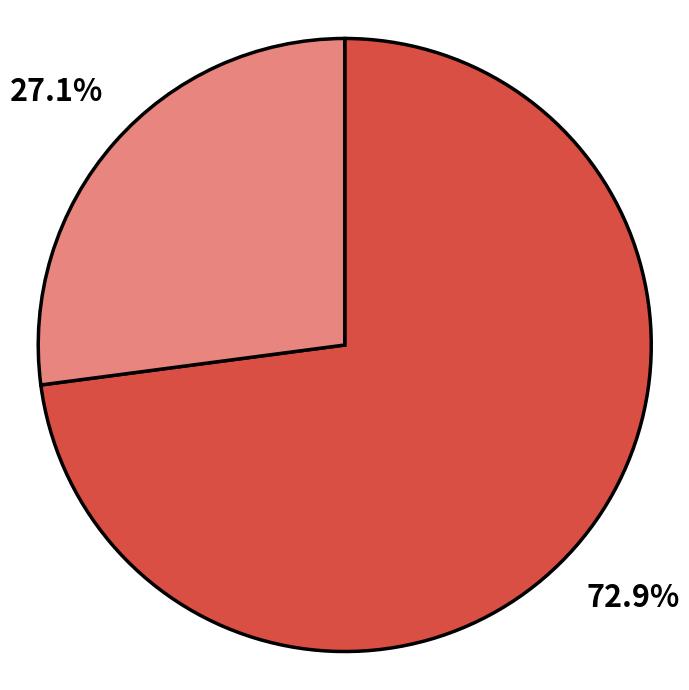

Is there any slice that represents more than half of the pie?

Yes